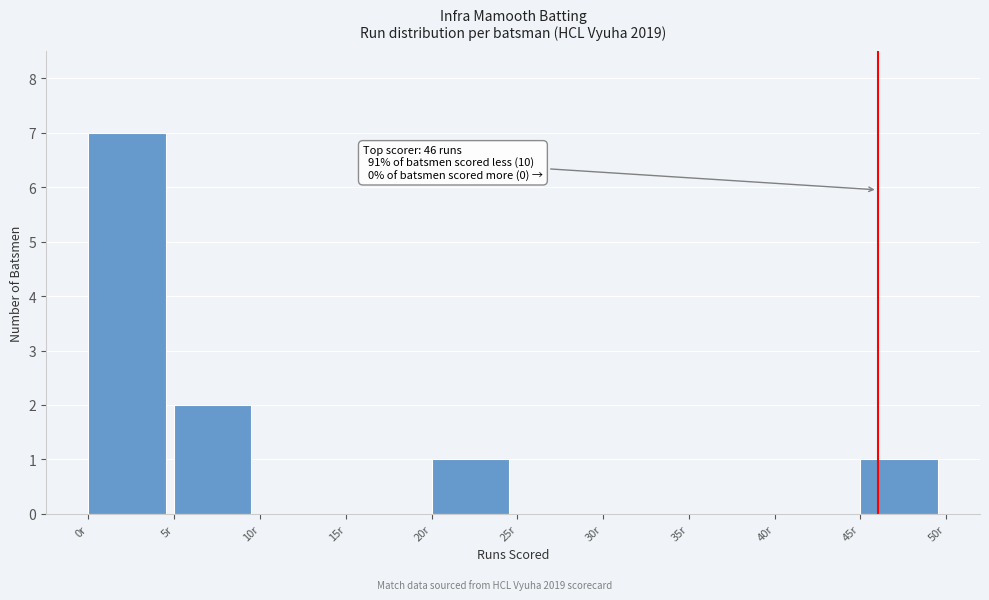

Which range on the x-axis has the tallest bar?

0 to 5